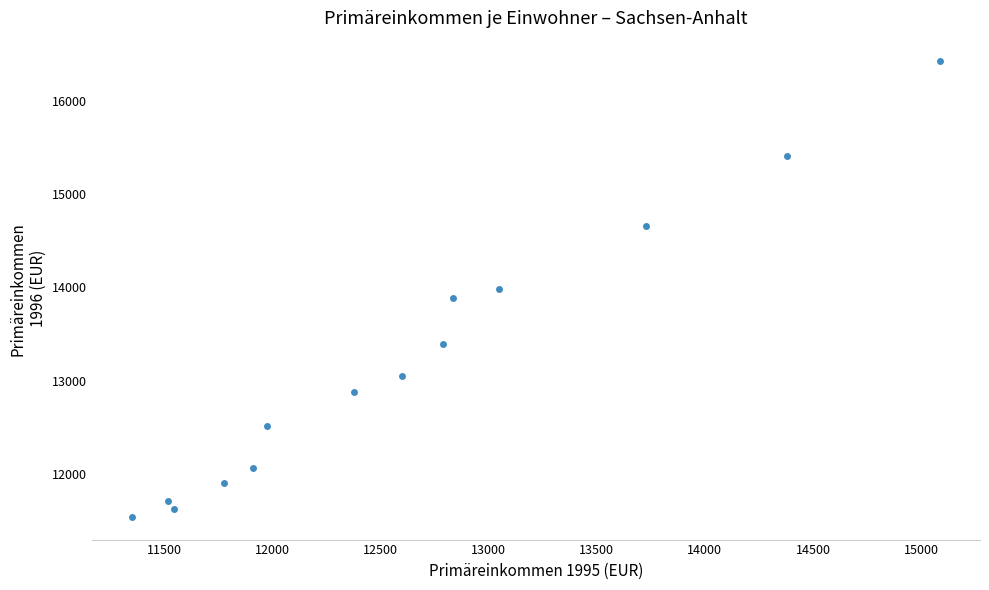

What is the range of X values (max minus min)?

3734